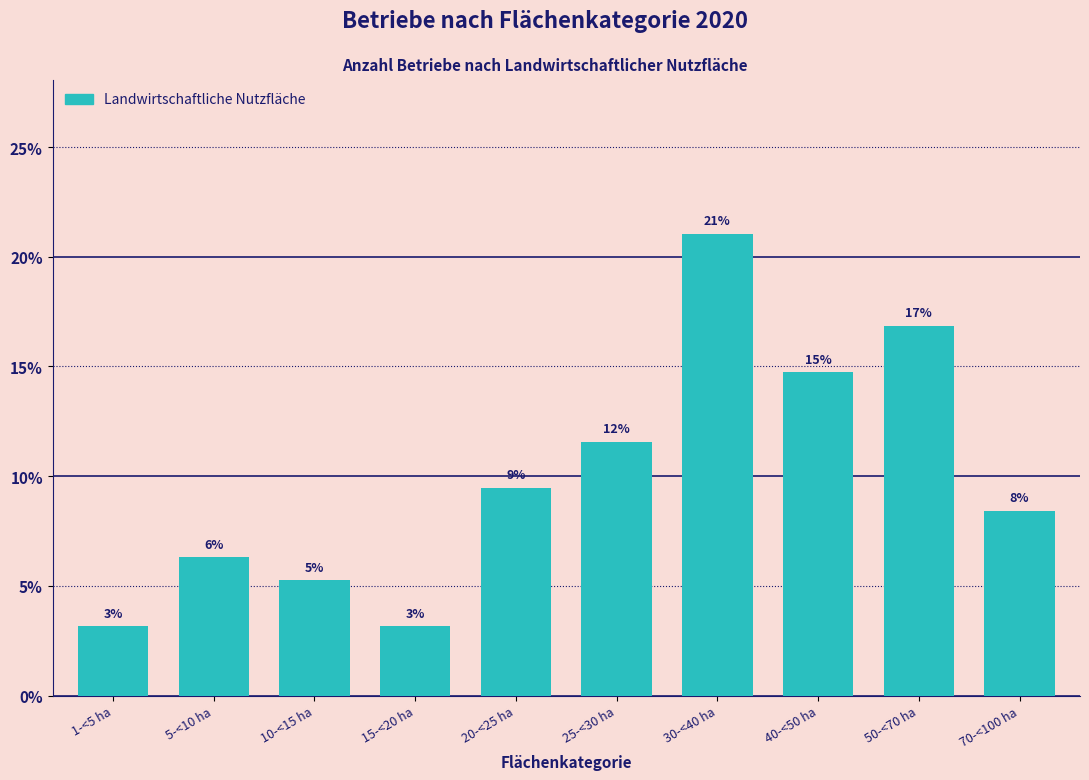

Does the chart contain any negative values?

No